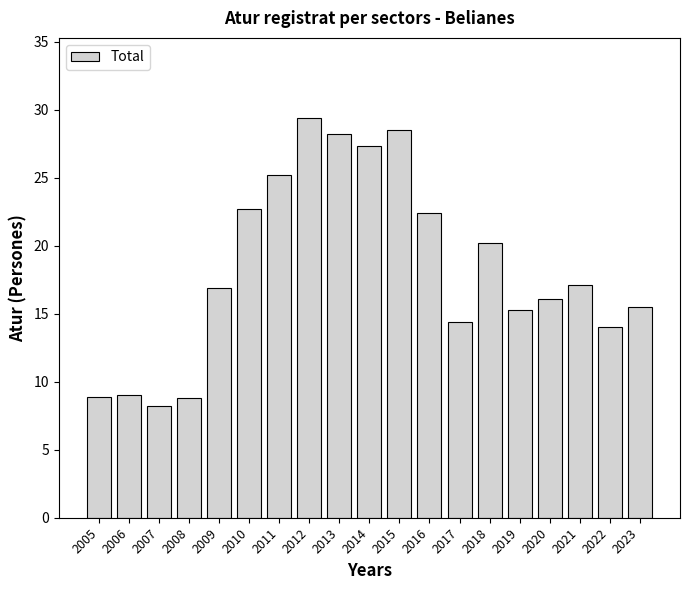

What is the average value?

18.3